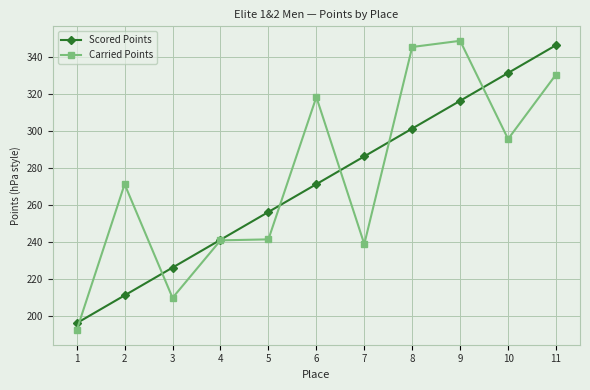

How many values in the Scored Points series exceed 271?

6